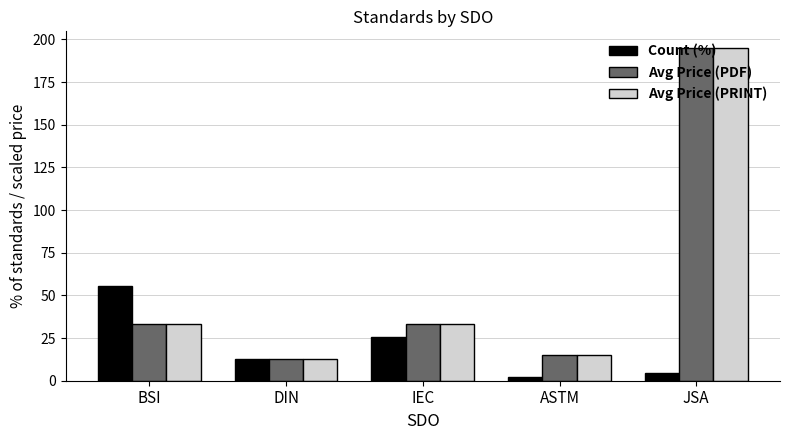

Which series changed the most between BSI and IEC?

Count (%)